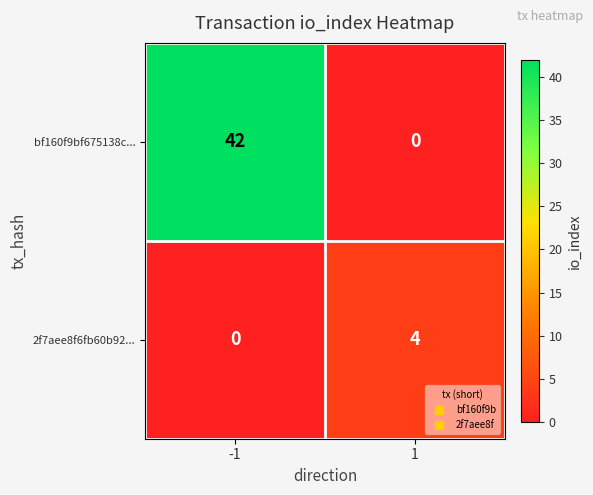

Rank the series by their maximum value, from highest to lowest.

bf160f9bf675138c..., 2f7aee8f6fb60b92...